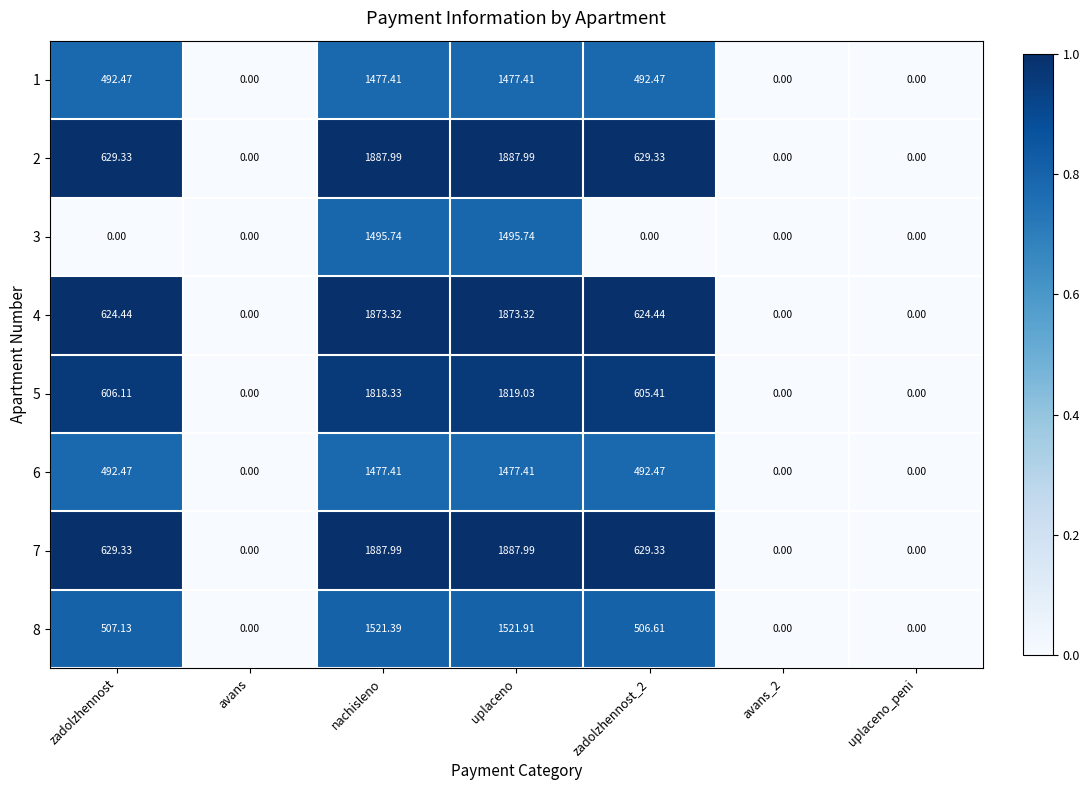

What is the total value across all series at uplaceno?

13440.8